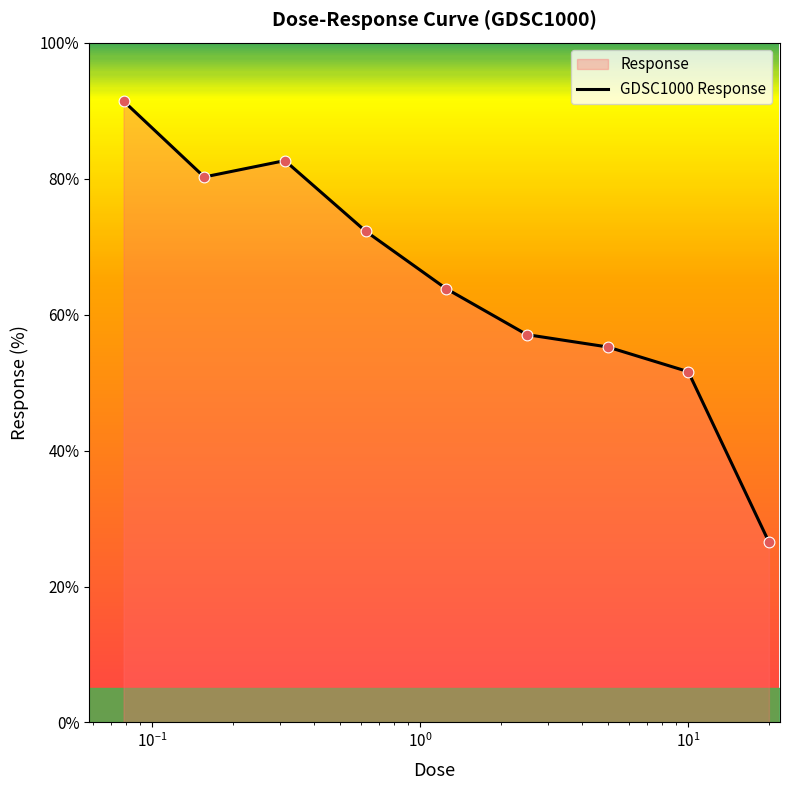

What is the difference between the maximum and minimum values?

64.9